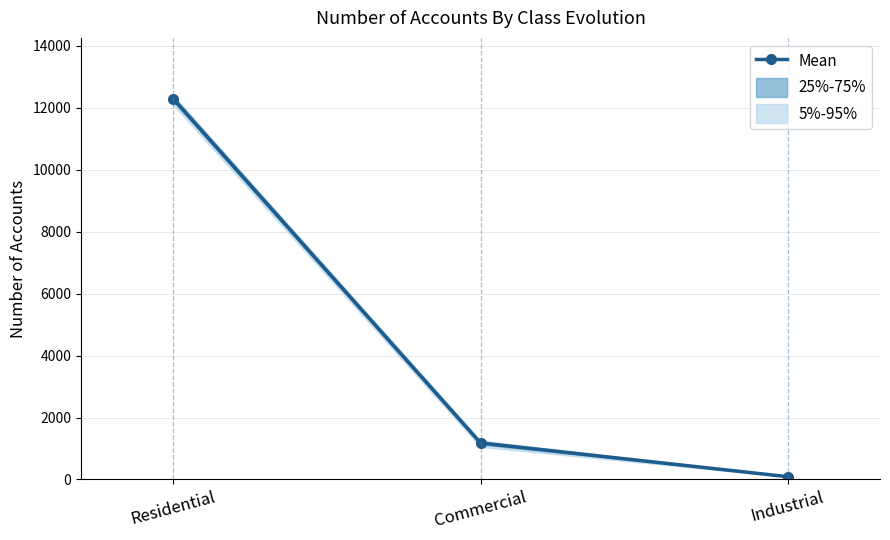

Reading right to left, extract all data points from this chart.

Industrial=88.5	Commercial=1177.0	Residential=12292.0